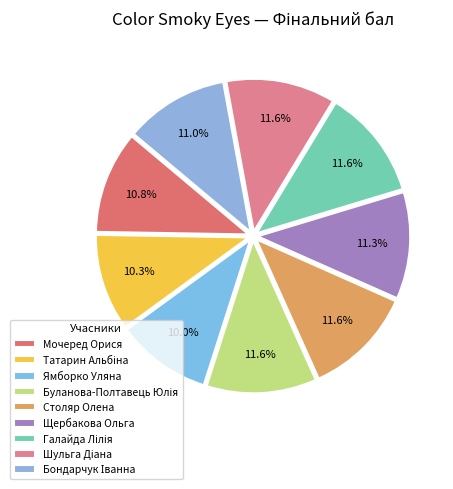

Rank the categories by value from lowest to highest.

Ямборко Уляна, Татарин Альбіна, Мочеред Орися, Бондарчук Іванна, Щербакова Ольга, Шульга Діана, Буланова-Полтавець Юлія, Столяр Олена, Галайда Лілія